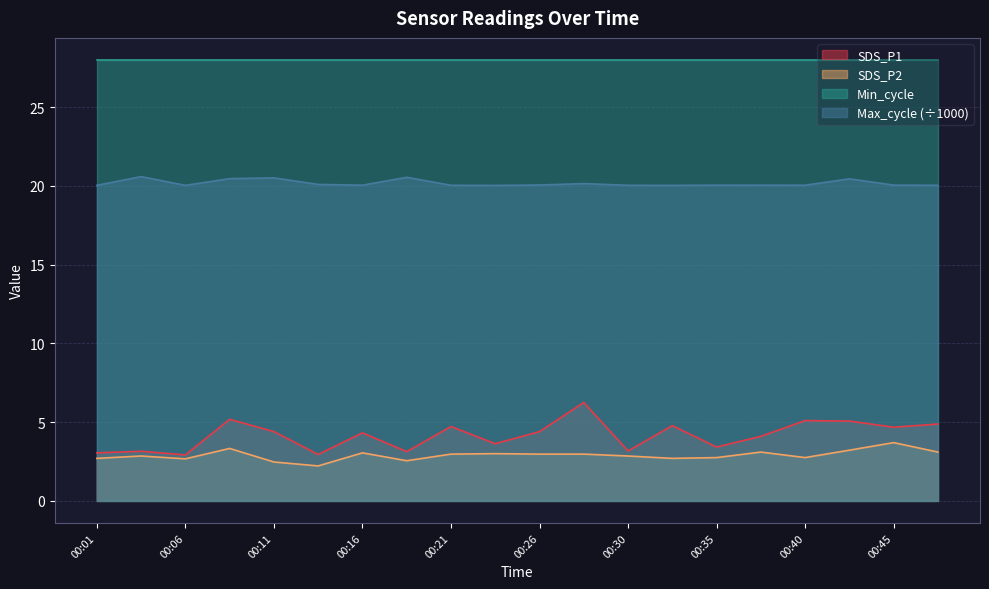

True or false: SDS_P1 and SDS_P2 intersect in this chart.

False